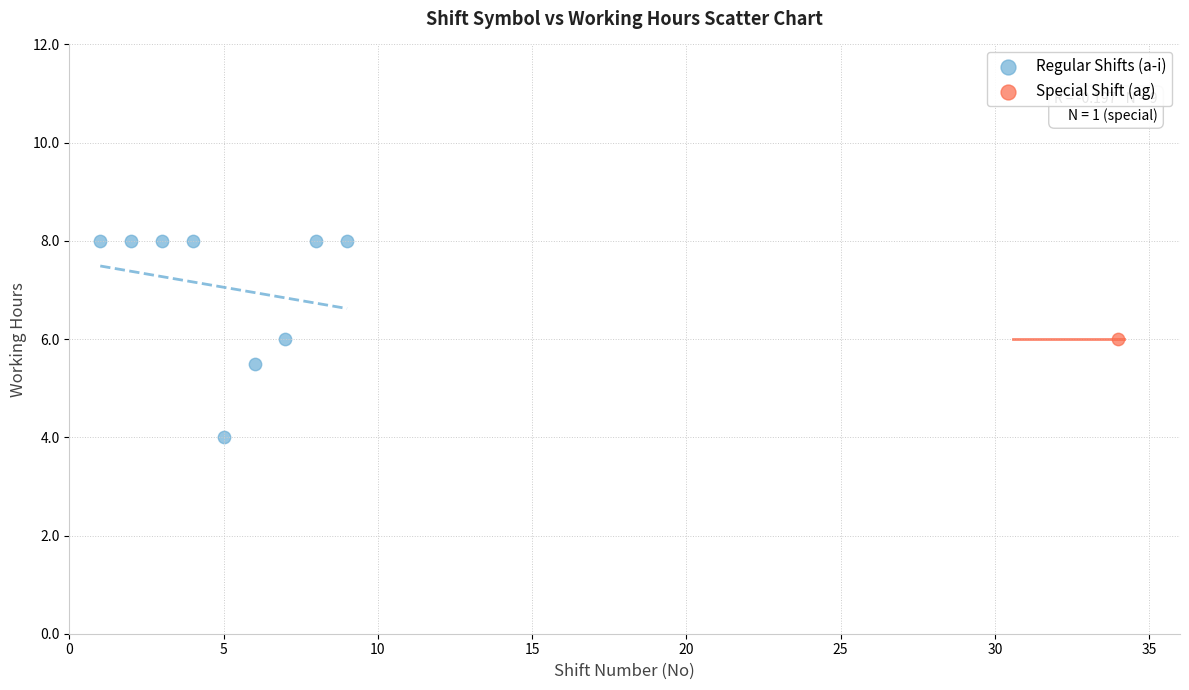

What are all the series names shown in the legend?

Regular Shifts (a-i), Special Shift (ag)